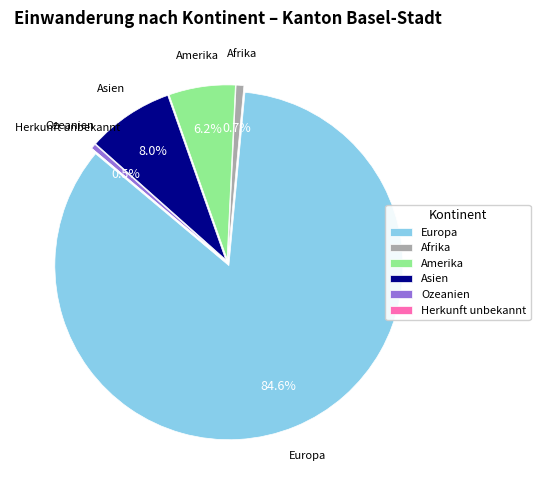

Is Europa the majority of the pie?

Yes